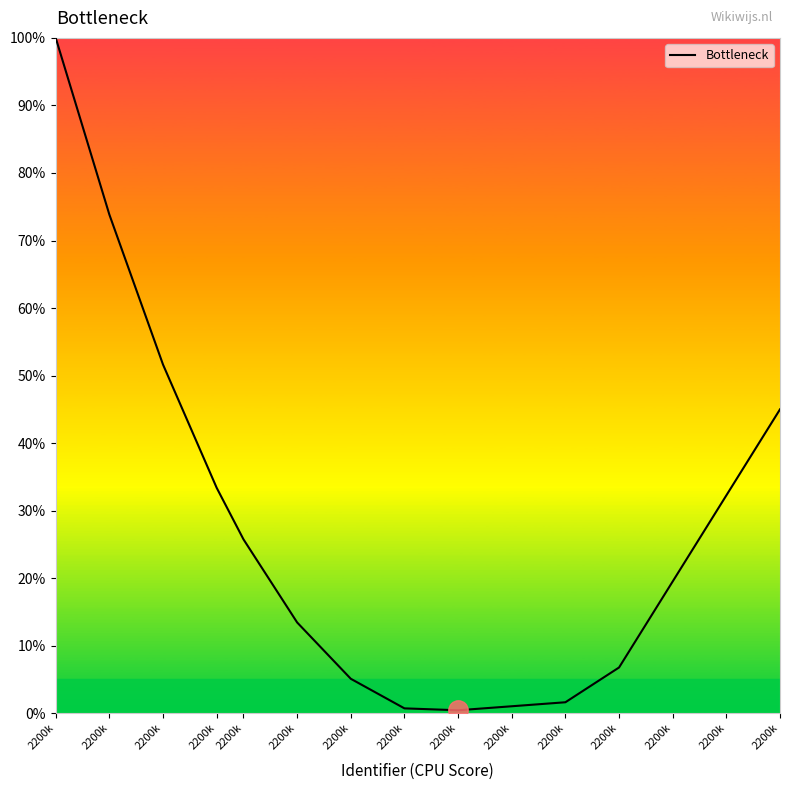

True or false: the data has more than 1 interior local peaks.

False